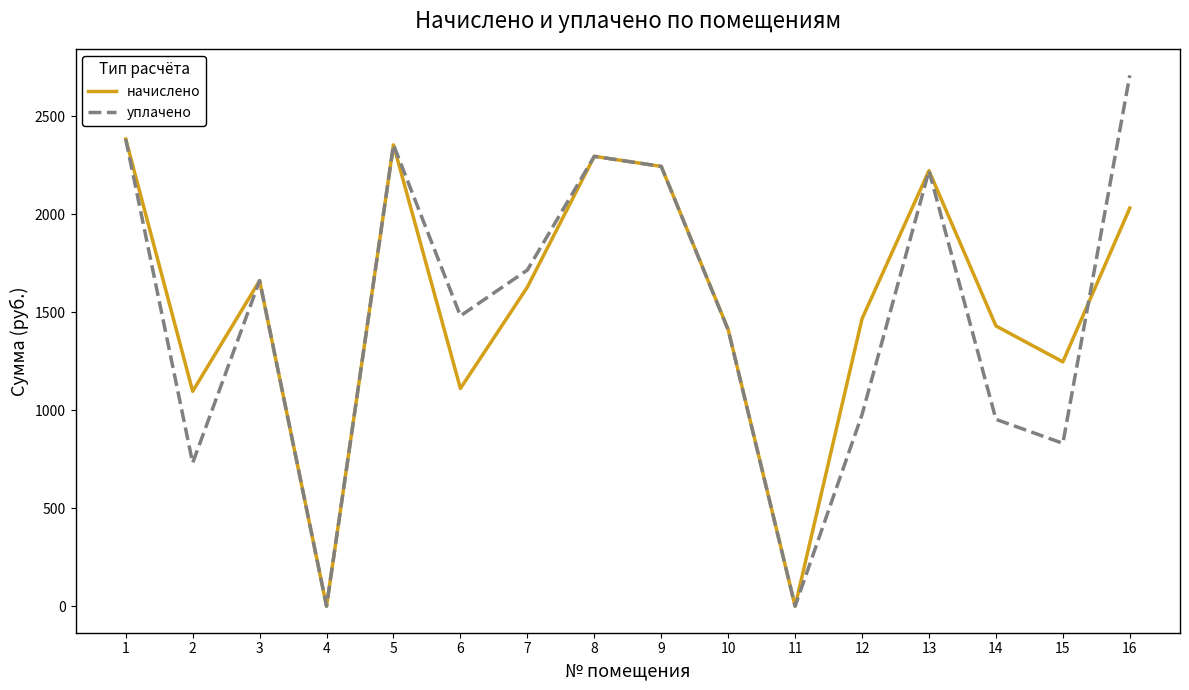

True or false: начислено has a value of -1618.8 at 11.

False